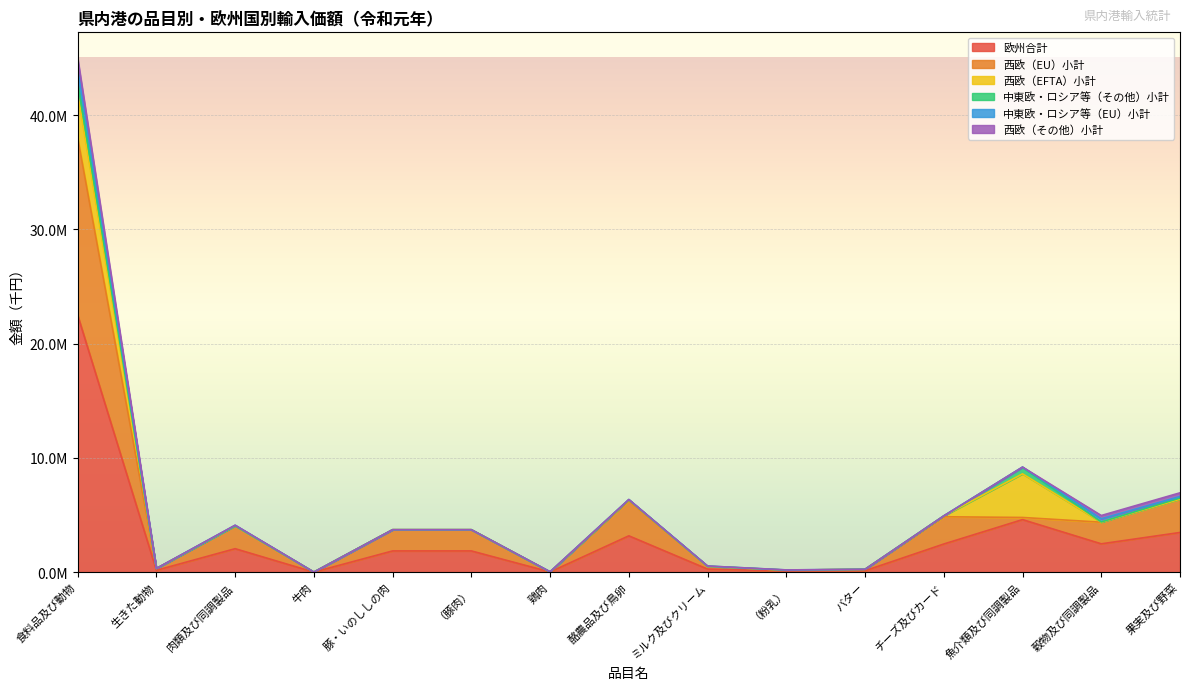

The 中東欧・ロシア等（その他）小計 series shows 11442 at 酪農品及び鳥卵. True or false?

True